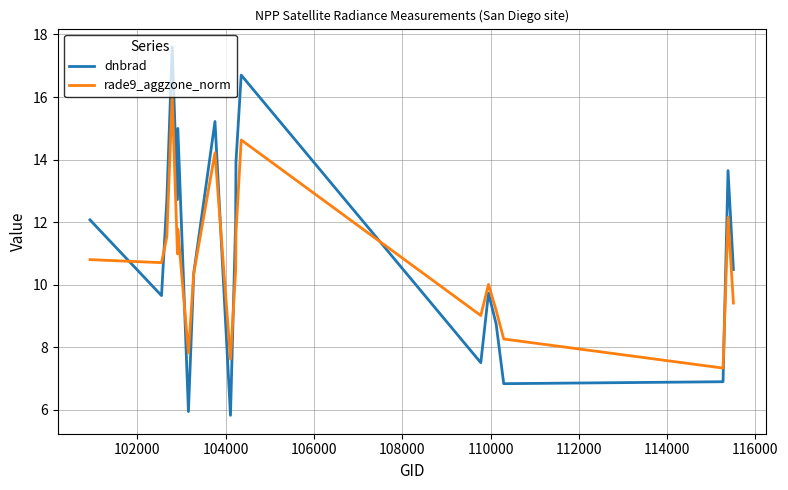

Reading right to left, list all the values displayed in this chart.

dnbrad: 10.5	13.6	6.9	6.8	8.7	9.7	7.5	16.7	13.9	12.0	5.8	15.2	10.3	5.9	15.0	12.7	17.6	12.7	9.6	12.1
rade9_aggzone_norm: 9.4	12.2	7.3	8.3	9.2	10.0	9.0	14.6	11.6	10.5	7.6	14.2	10.3	7.8	11.8	11.0	16.0	11.5	10.7	10.8